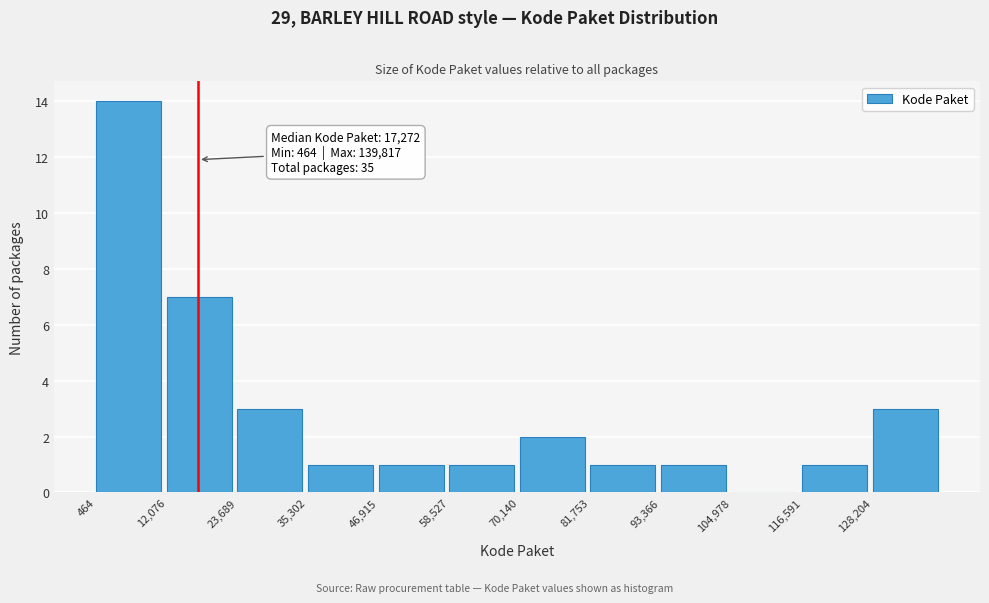

Which range on the x-axis has the tallest bar?

0 to 12000